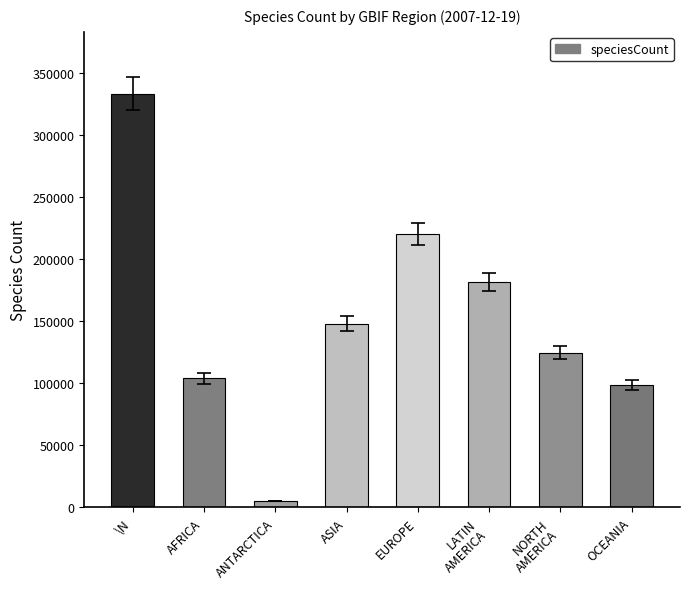

What is the difference between the values at OCEANIA and EUROPE?

121324